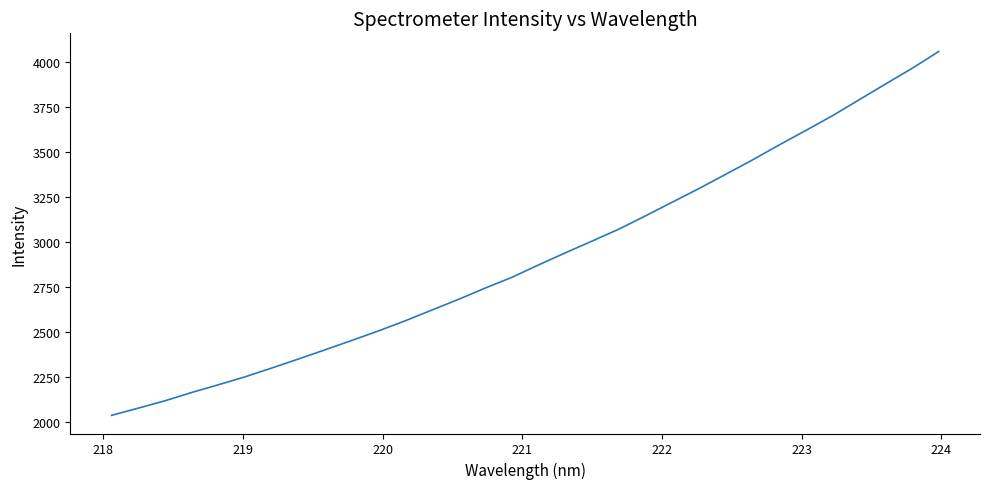

What is the greatest value displayed?

4056.6